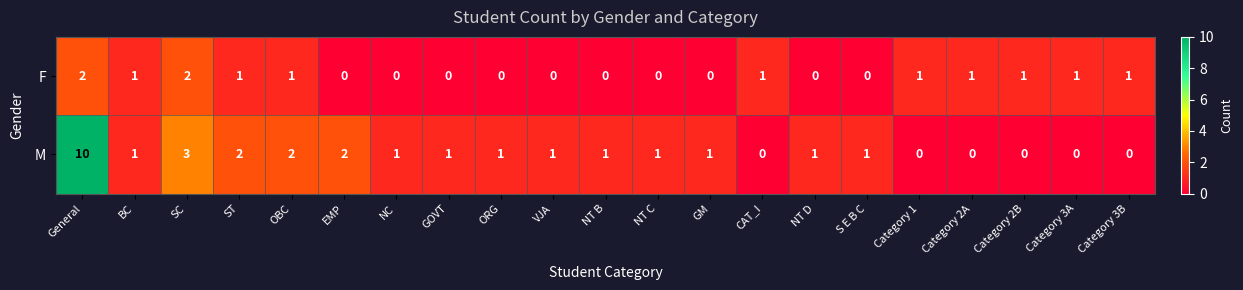

What is the highest value of the M series?

10